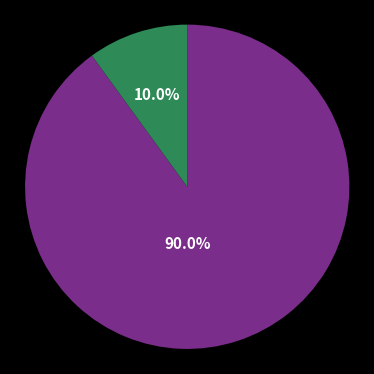

Is there any slice that represents more than half of the pie?

Yes